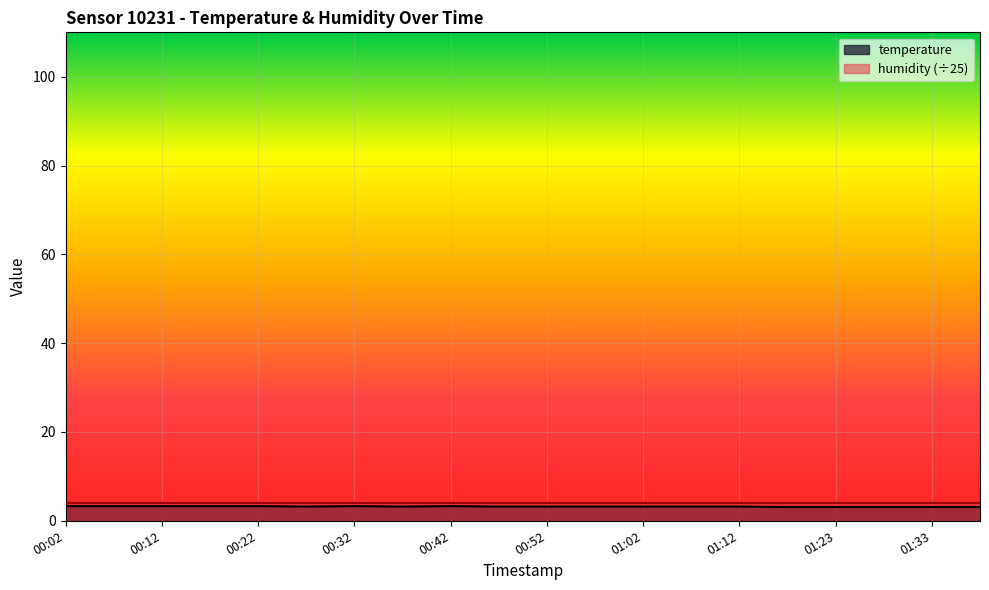

What is the minimum value shown in the chart?

3.1